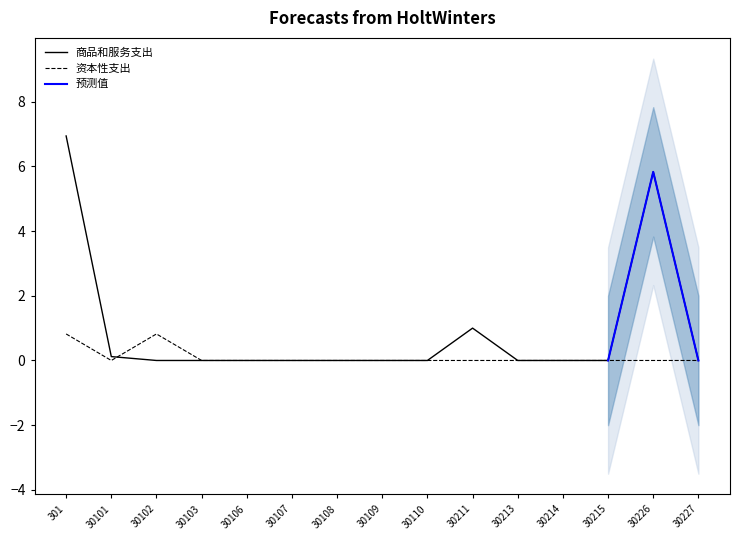

What is the highest value of the 商品和服务支出 series?

6.9